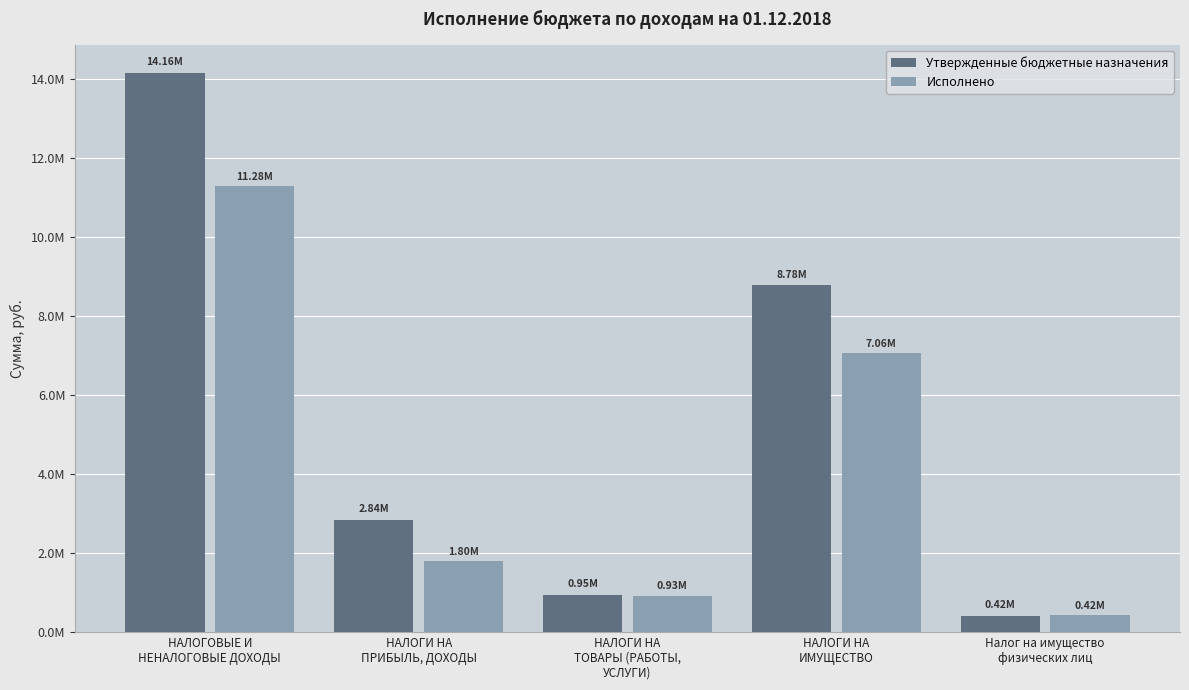

At which category does the chart reach its minimum across all series?

Налог на имущество
физических лиц